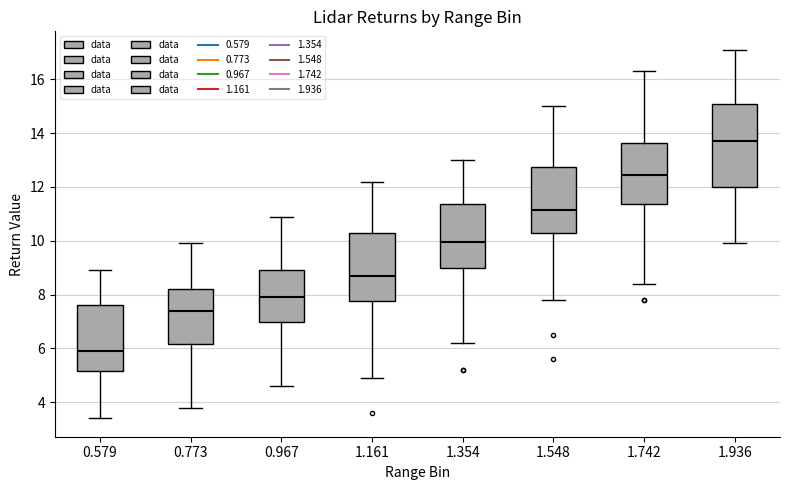

Where is the lower edge of the box at x = 1.742 on the y-axis? The values are not printed on the chart, so give them approximately, as read against the axis.

11.4